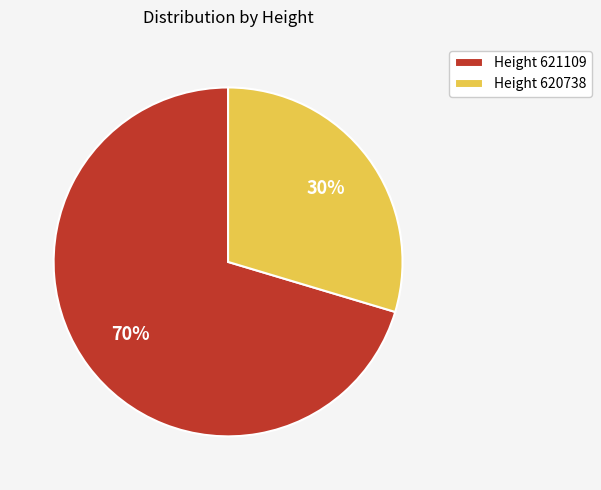

Is there any slice that represents more than half of the pie?

Yes